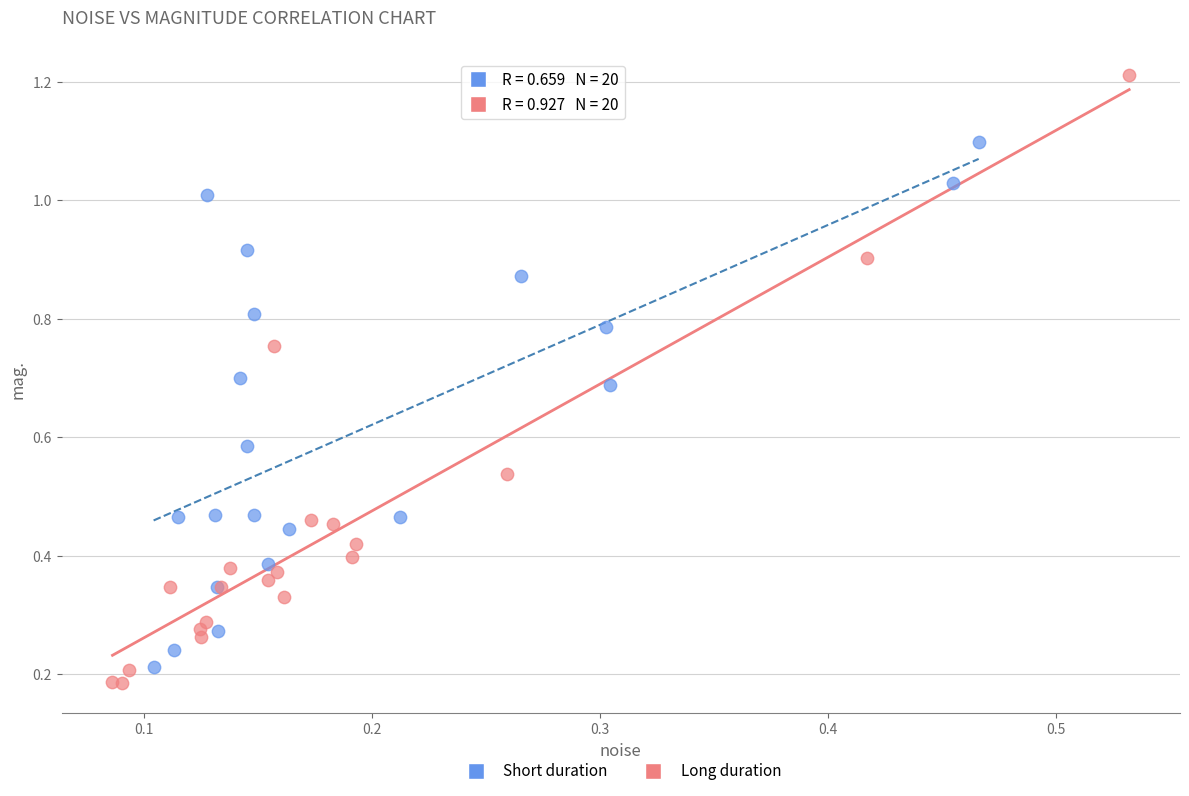

Which series contains the highest Y value?

Long duration